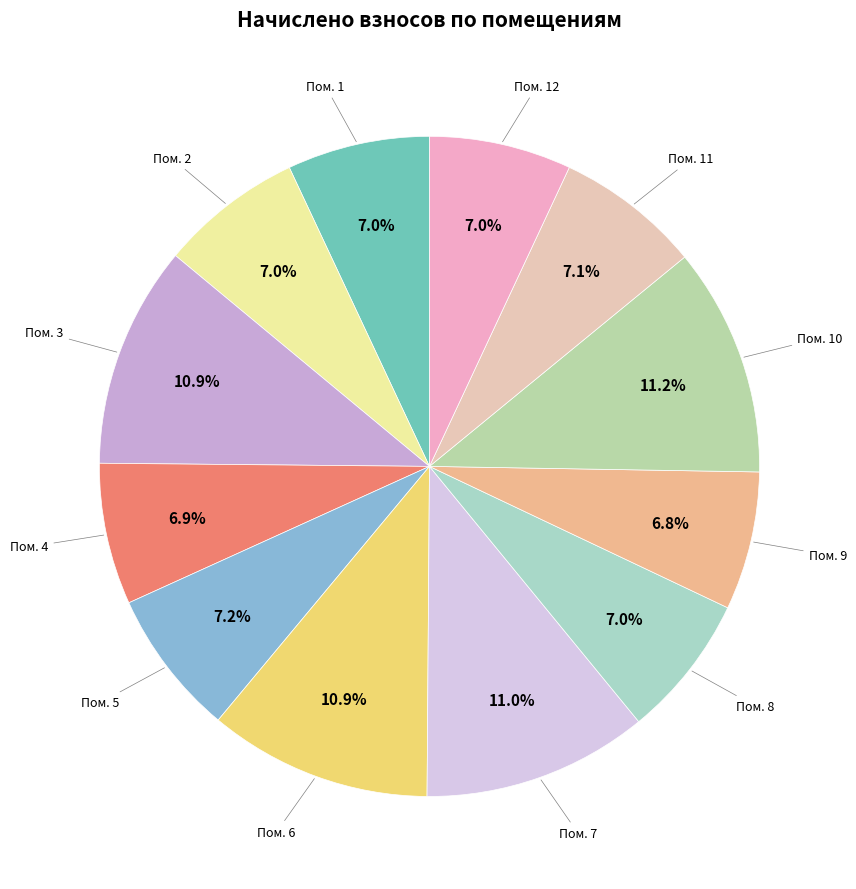

How many slices are in this pie chart?

12